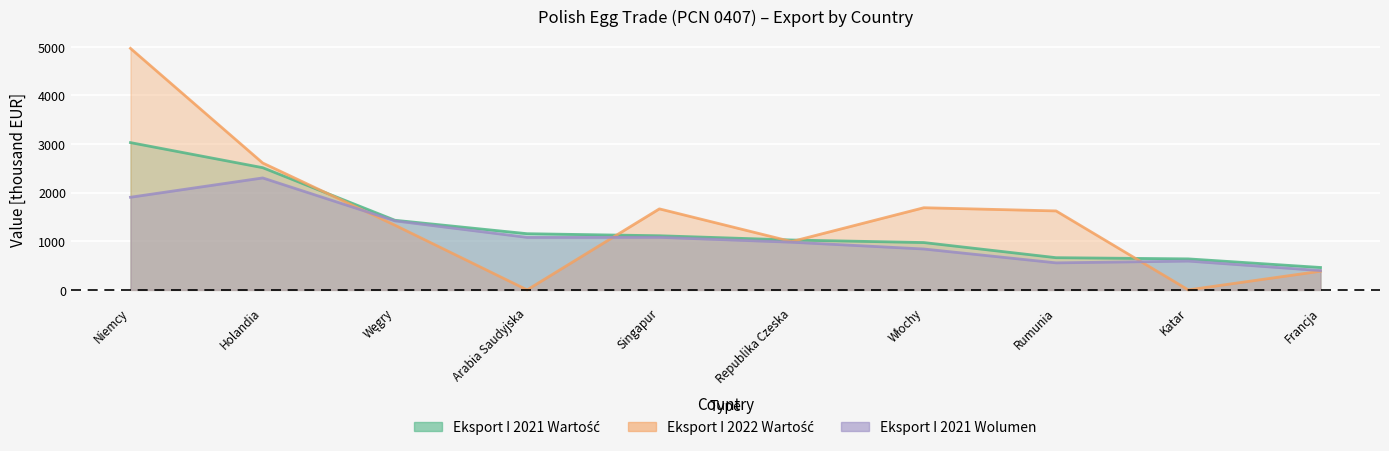

What is the maximum value for Eksport I 2022 Wartość?

4968.4